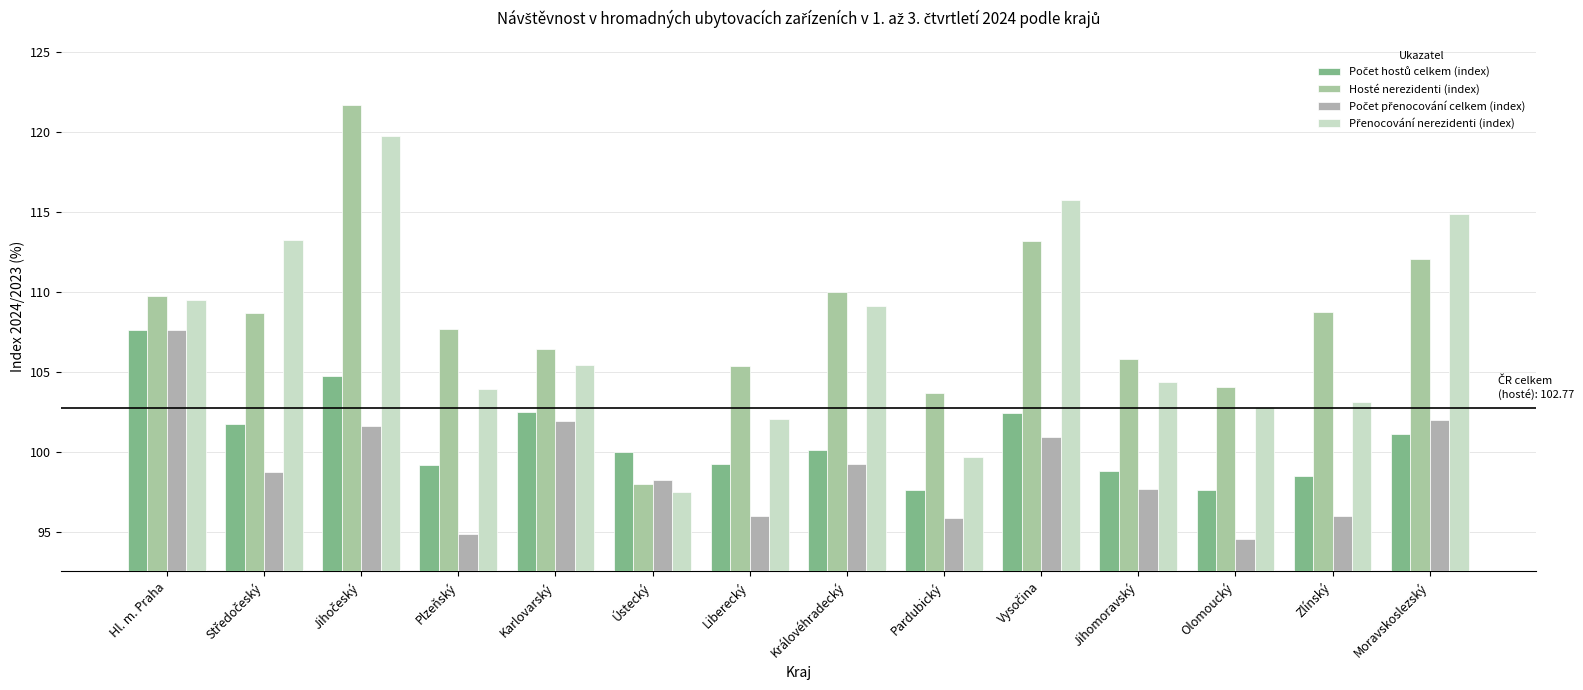

How many data points in Hosté nerezidenti (index) are less than 108?

7